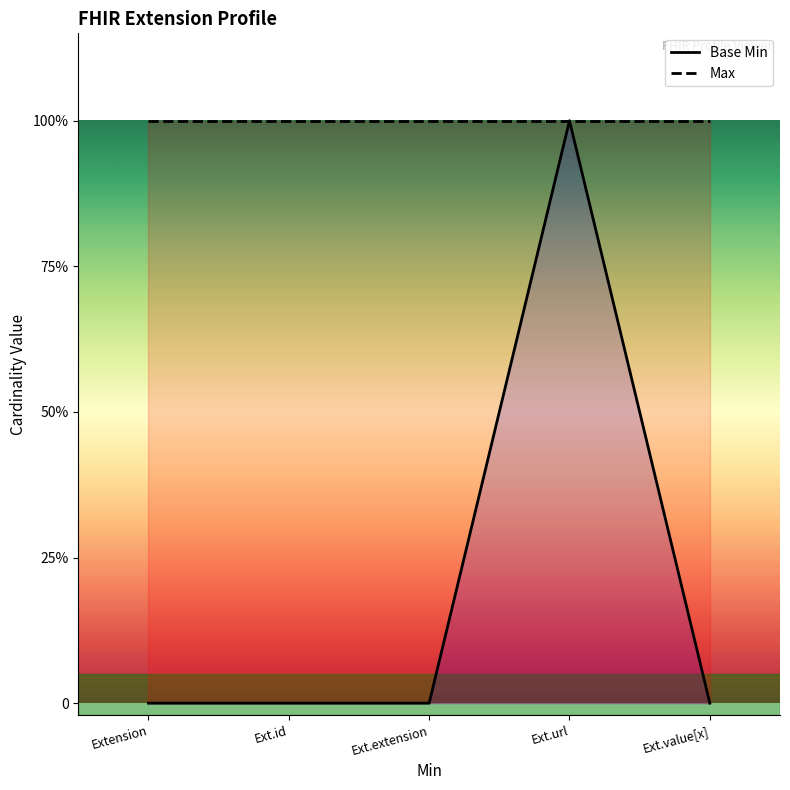

Rank the categories by Max value from lowest to highest.

Extension, Ext.id, Ext.extension, Ext.url, Ext.value[x]